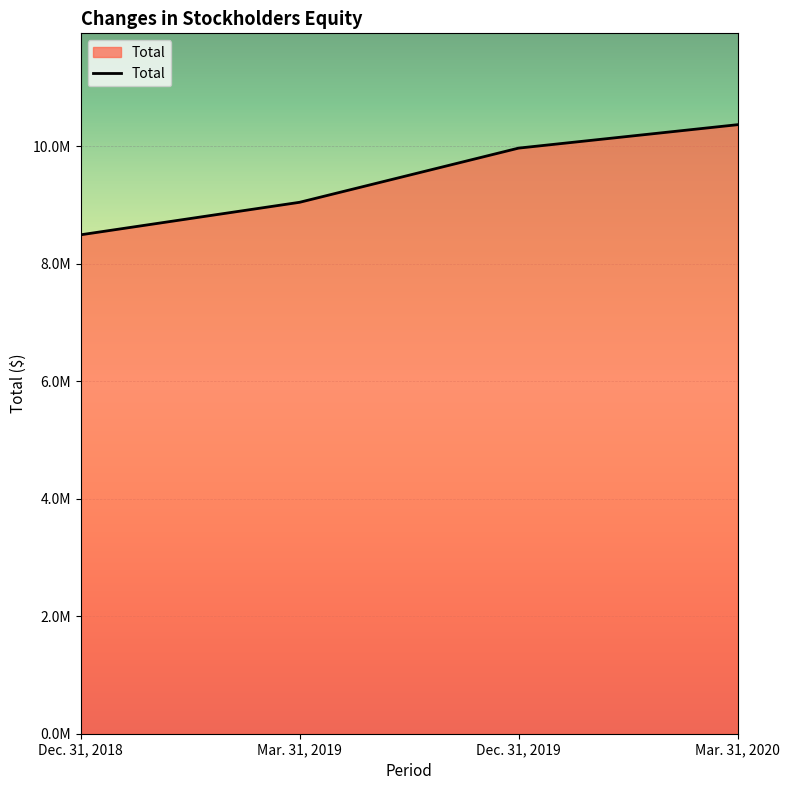

What is the difference between the maximum and minimum values?

1874348